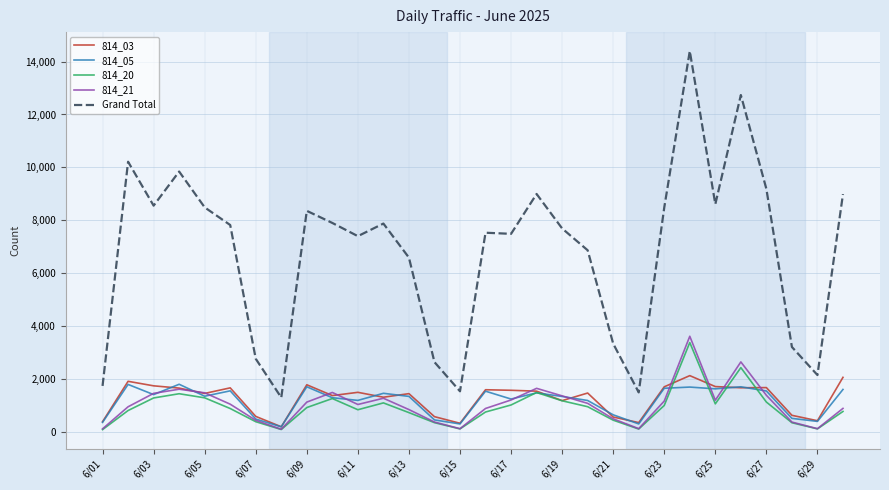

Which series has the largest total across all categories?

Grand Total